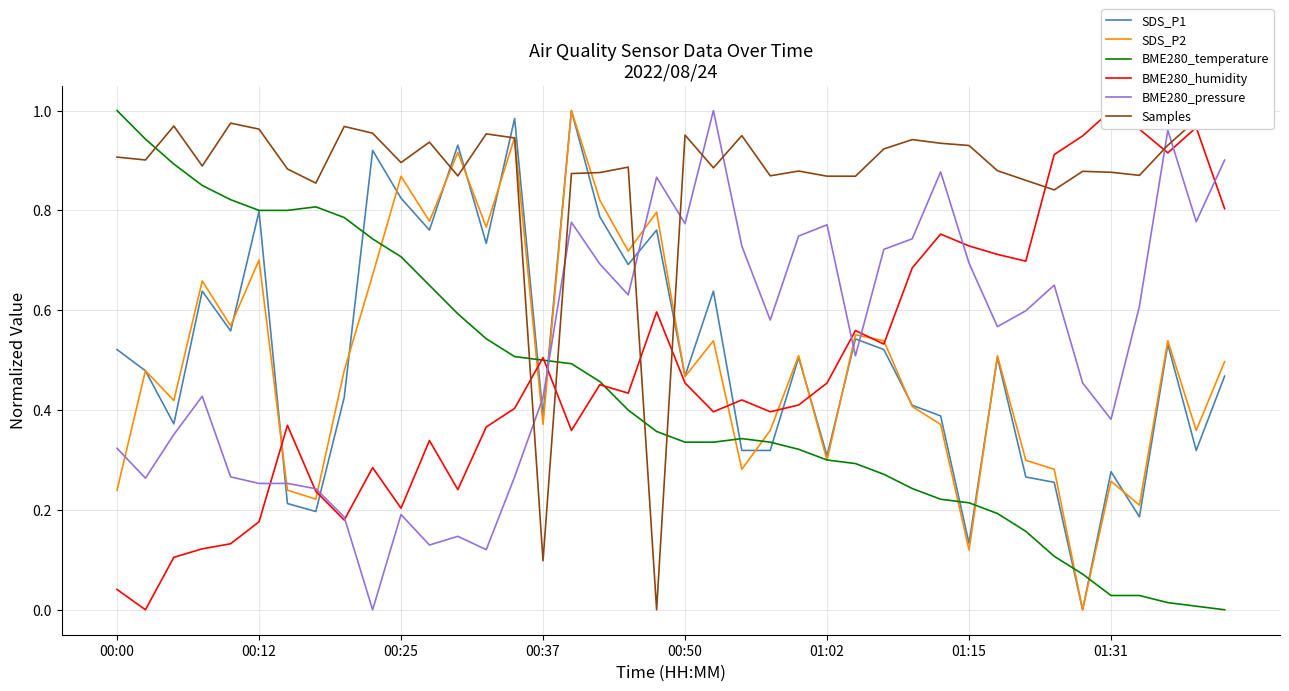

Is it true that BME280_temperature equals 0.5 at 01:02?

False